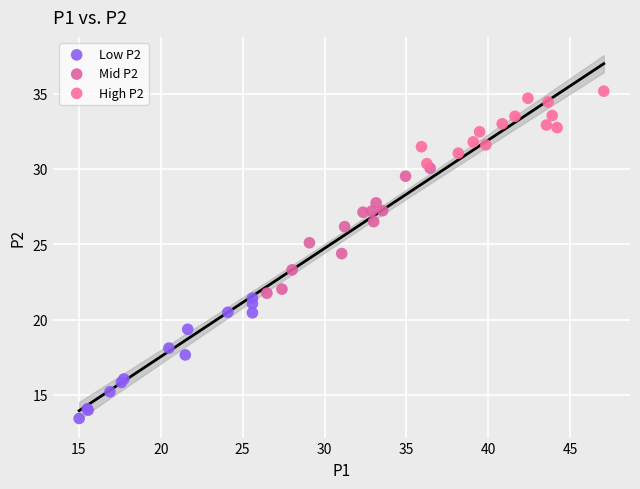

Which series has the widest spread of Y values?

Mid P2